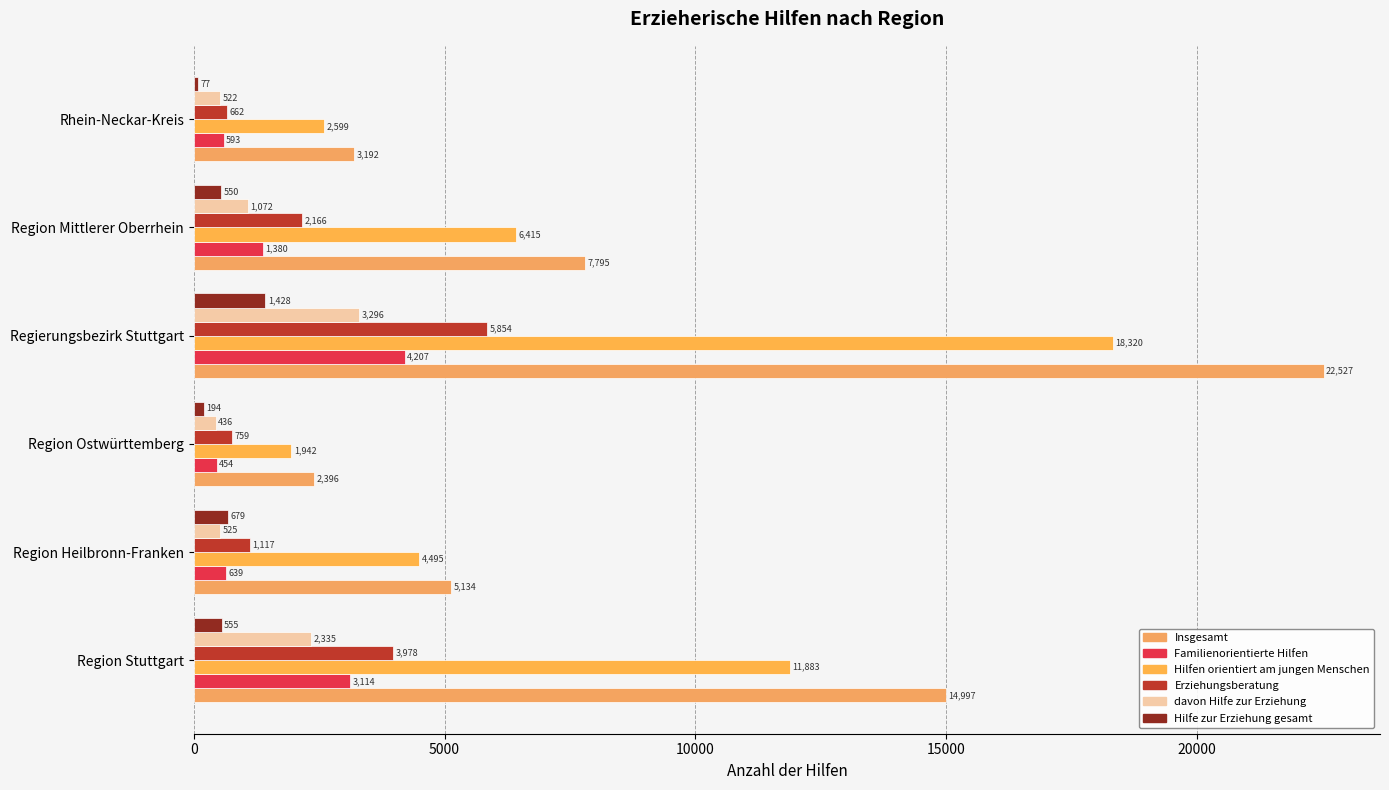

What is the highest value of the Hilfen orientiert am jungen Menschen series?

18320